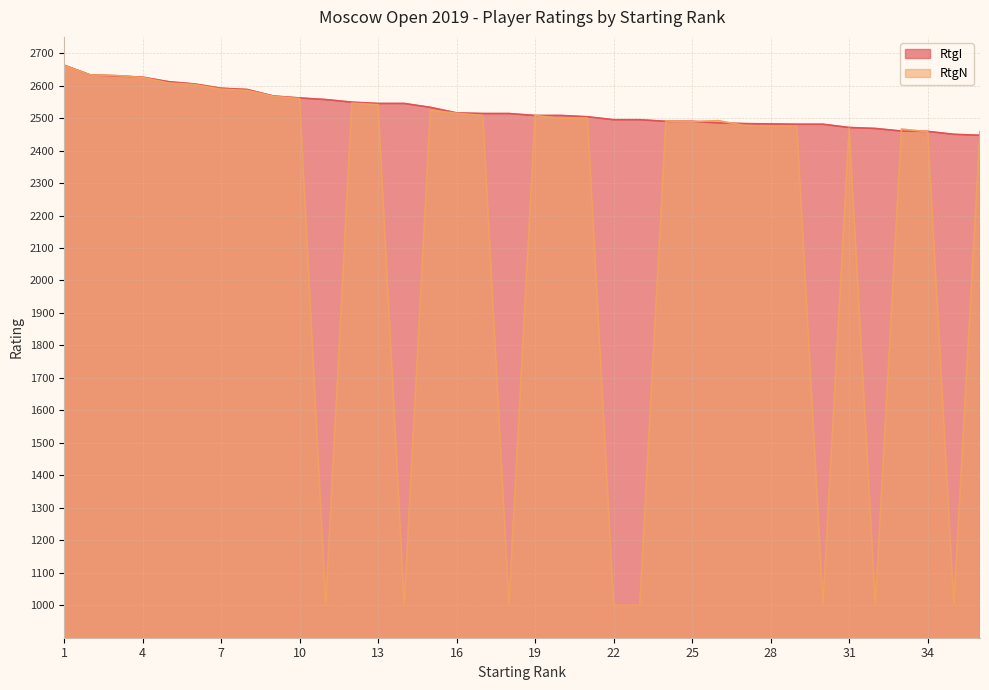

Rank the categories by RtgN value from lowest to highest.

11, 14, 18, 22, 23, 30, 32, 35, 34, 36, 33, 31, 28, 29, 27, 25, 24, 26, 20, 21, 17, 19, 16, 15, 13, 12, 10, 9, 8, 7, 6, 5, 4, 3, 2, 1